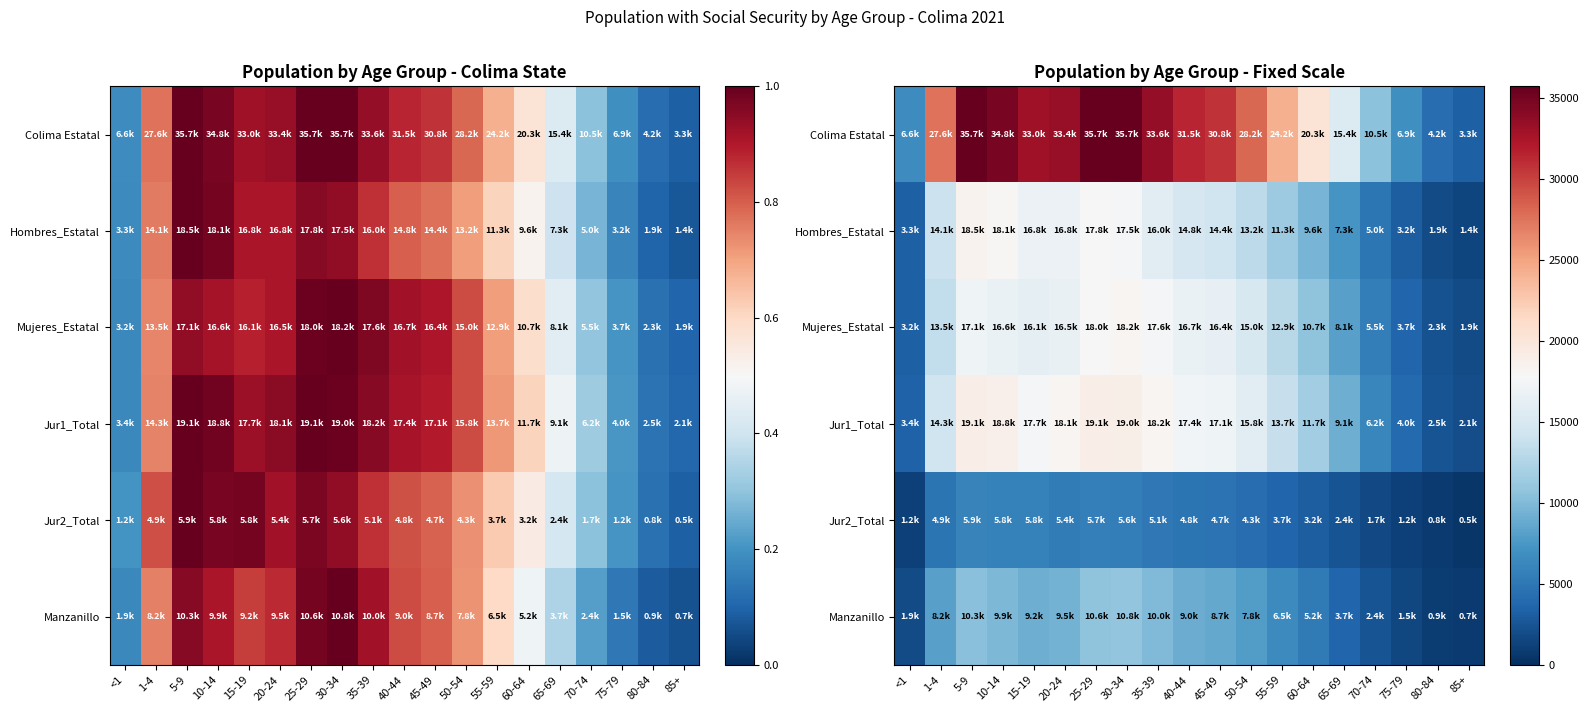

Which series has the largest total across all categories?

Colima Estatal